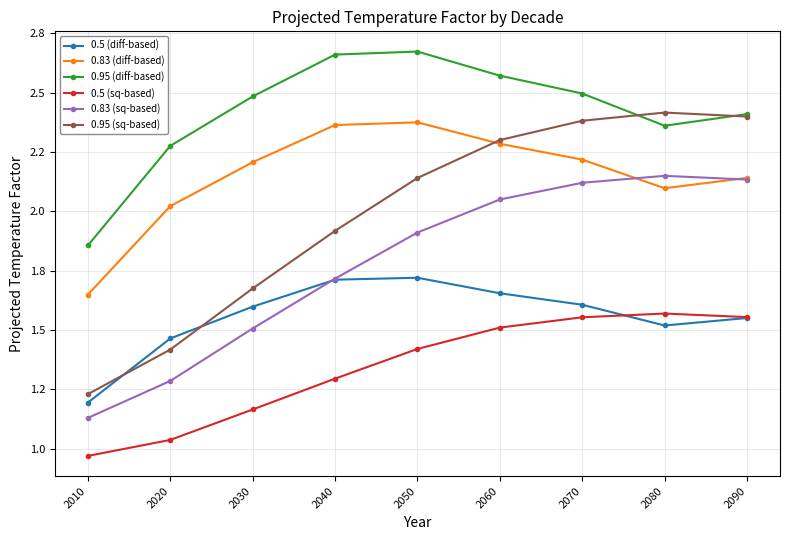

Is this an area chart (filled region under the line)?

No